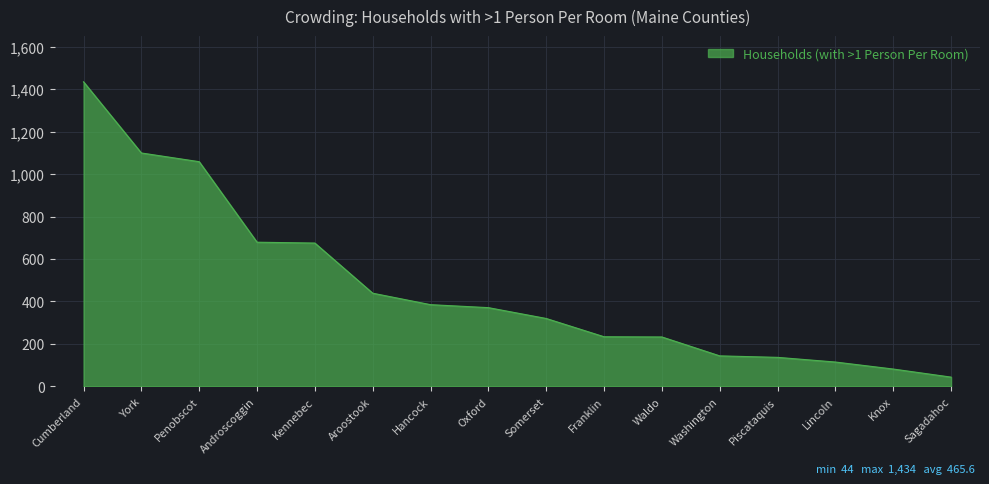

What is the ratio of the value at York to the value at Kennebec?

1.6